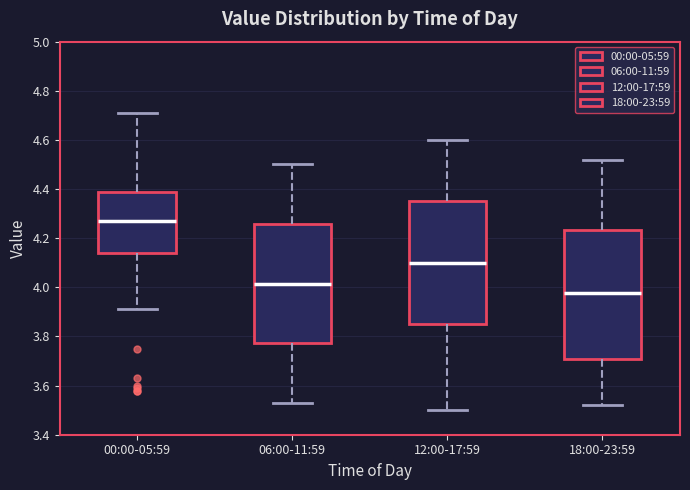

Where is the lower edge of the box for 18:00-23:59 on the y-axis? The values are not printed on the chart, so give them approximately, as read against the axis.

3.72